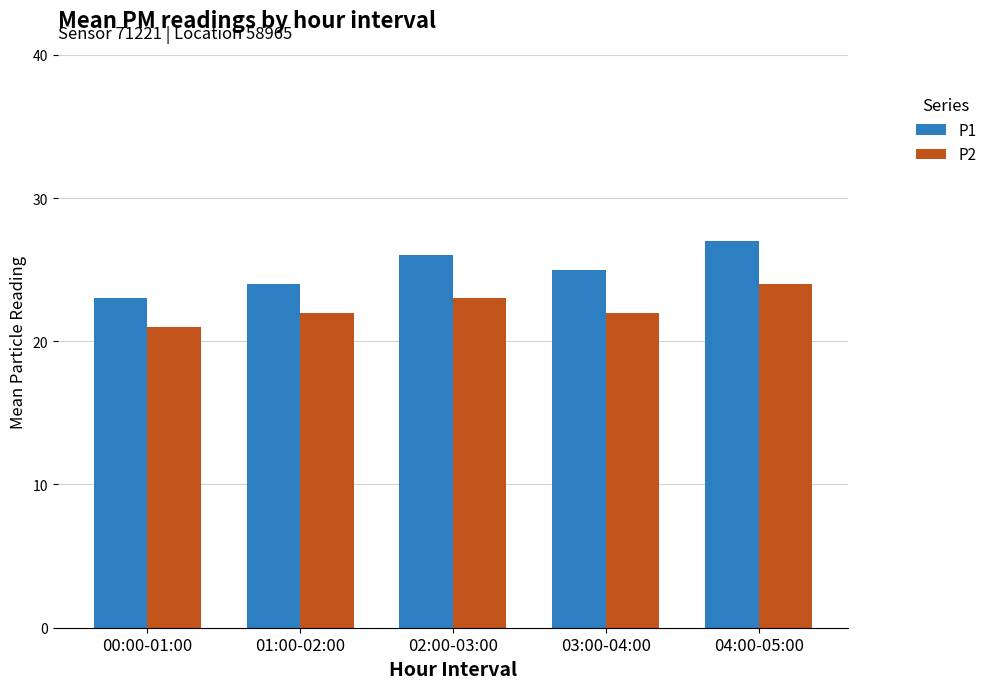

How many P2 values are between 22 and 23?

3